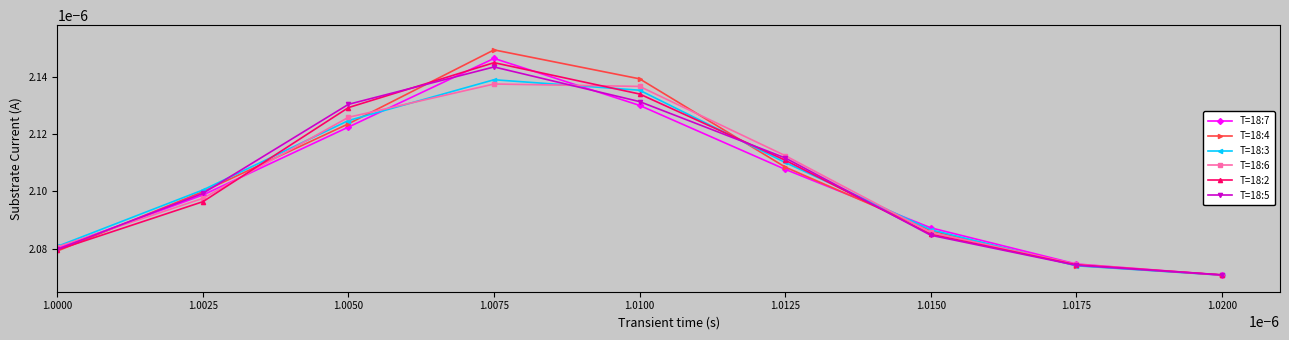

What are all the series names shown in the legend?

T=18:7, T=18:4, T=18:3, T=18:6, T=18:2, T=18:5